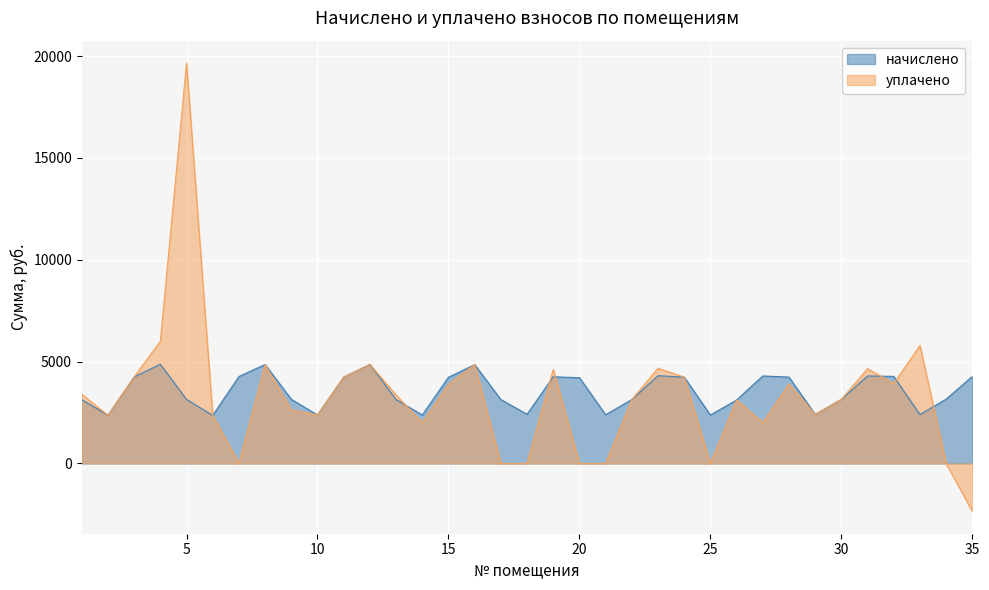

What are all the series names shown in the legend?

начислено, уплачено